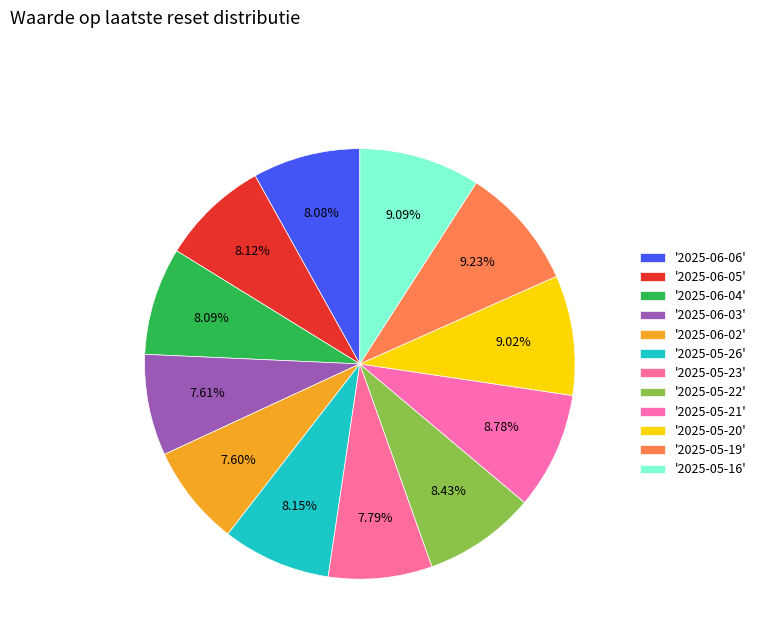

How many slices are in this pie chart?

12